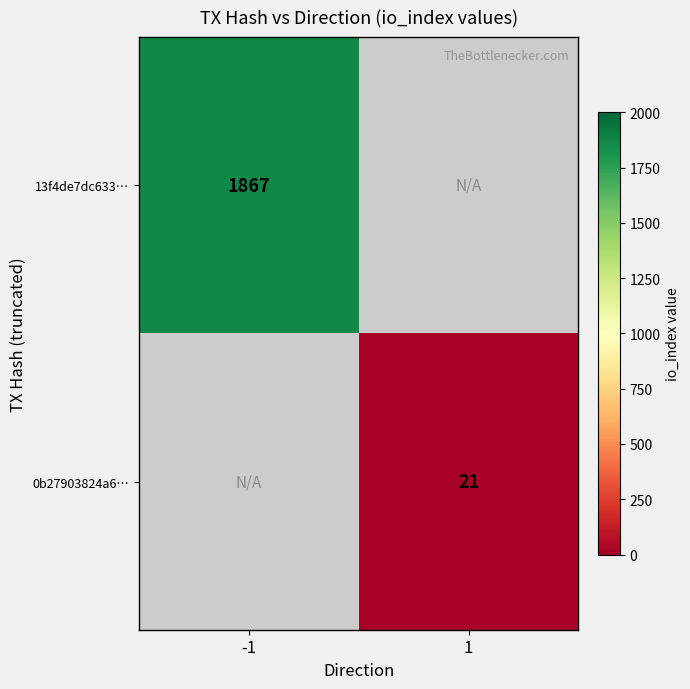

Which has a higher value, 1 or -1?

-1